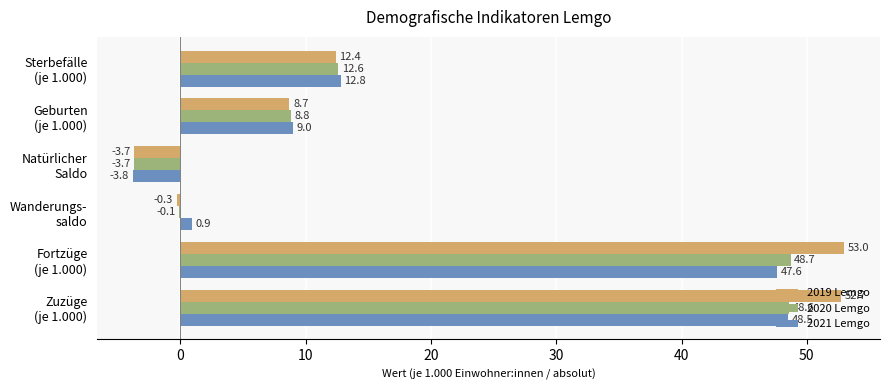

At which category is the sum across all series the highest?

Zuzüge
(je 1.000)